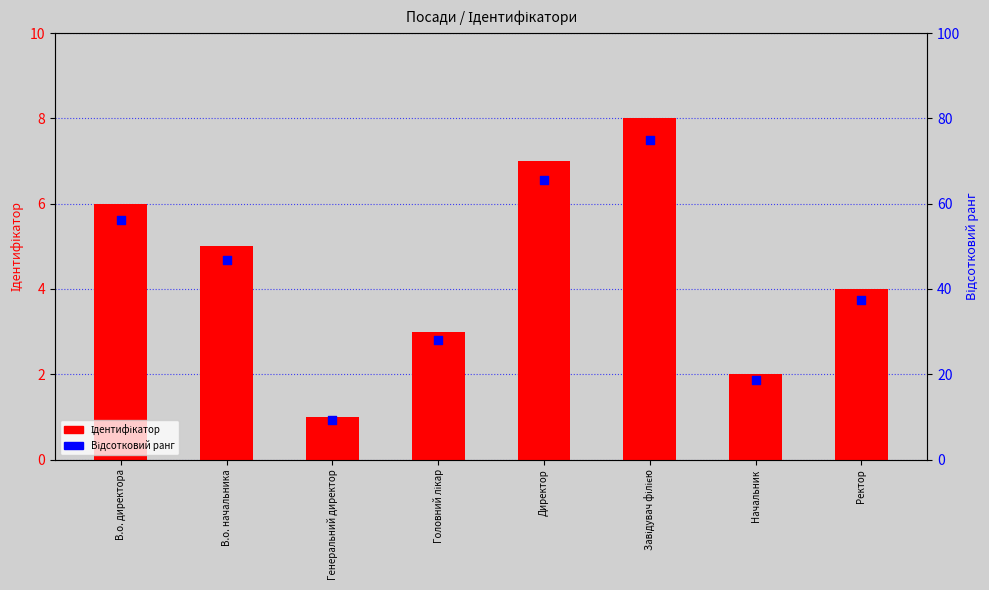

What is the total value across all series at Директор?

72.6